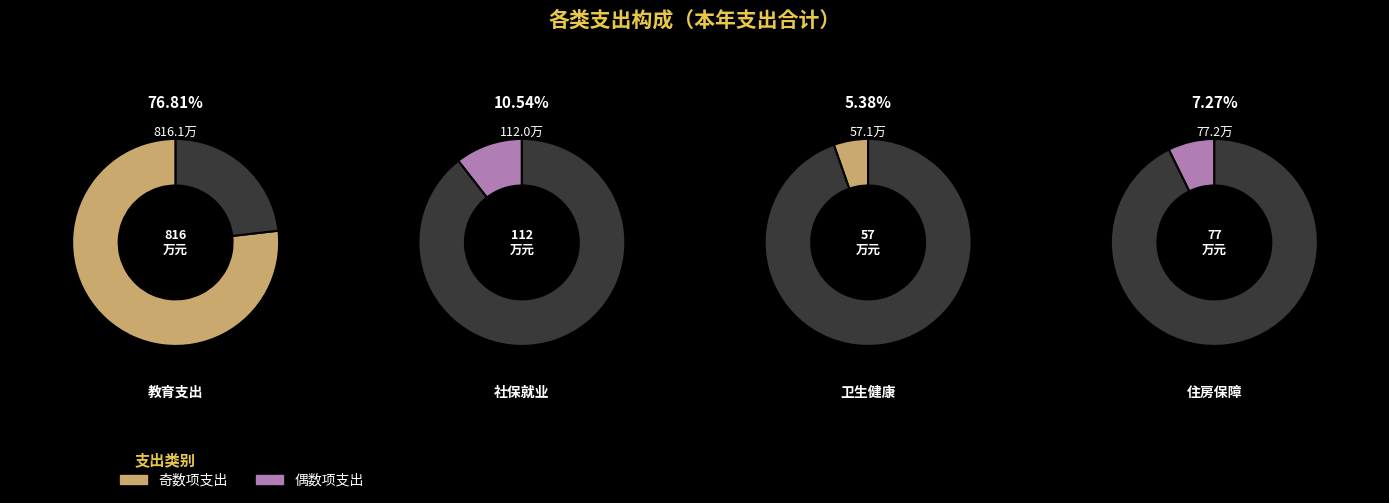

To the nearest percent, what is the average slice percentage?

25%